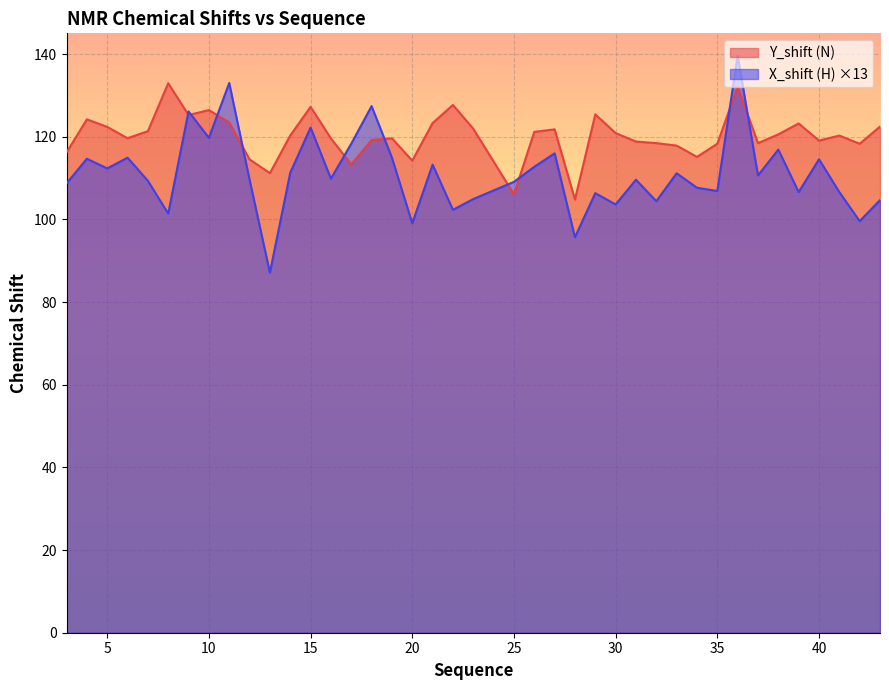

Which series has the largest total across all categories?

Y_shift (N)